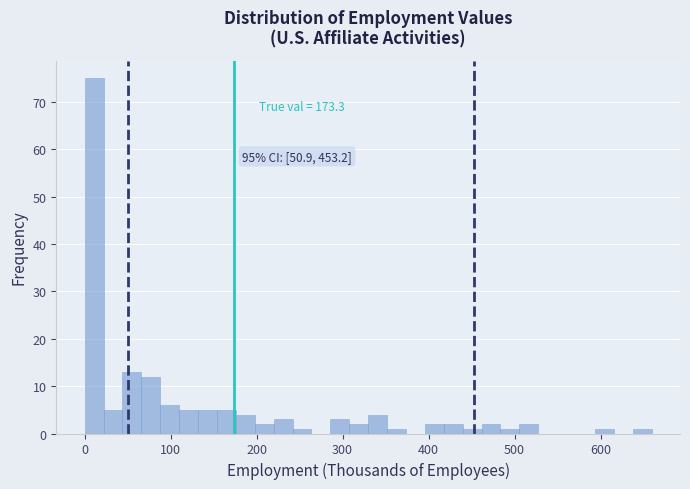

Around what value on the x-axis is the tallest bar? Give the approximate position of its centre, as read against the axis.

10